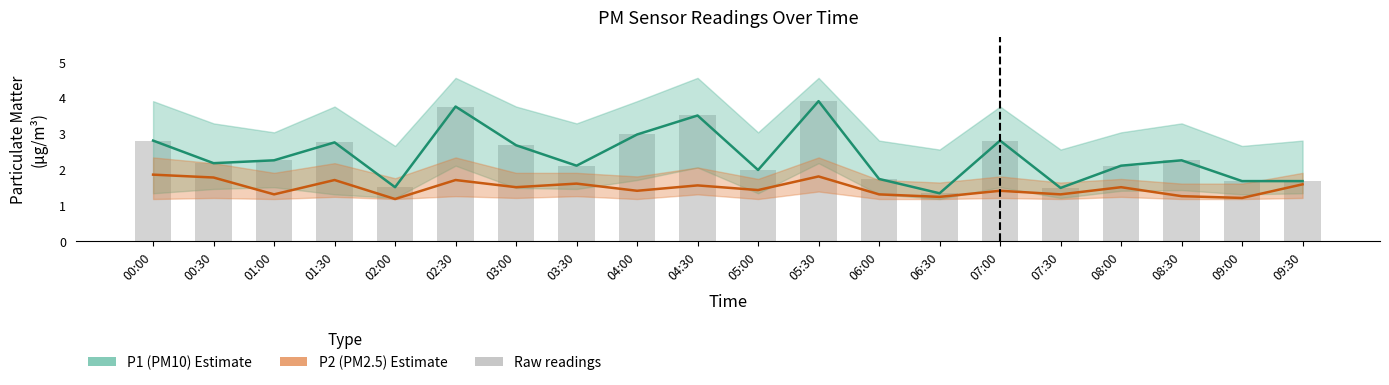

What is the label of the 20th bar from the left?

09:30